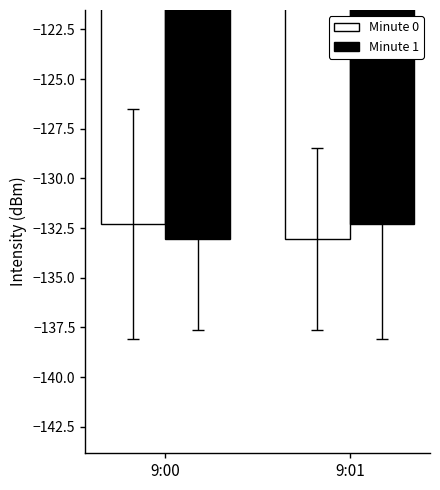

Reading right to left, transcribe all the data shown in this chart.

Minute 0: 9:01=-133.1	9:00=-132.3
Minute 1: 9:01=-132.3	9:00=-133.1